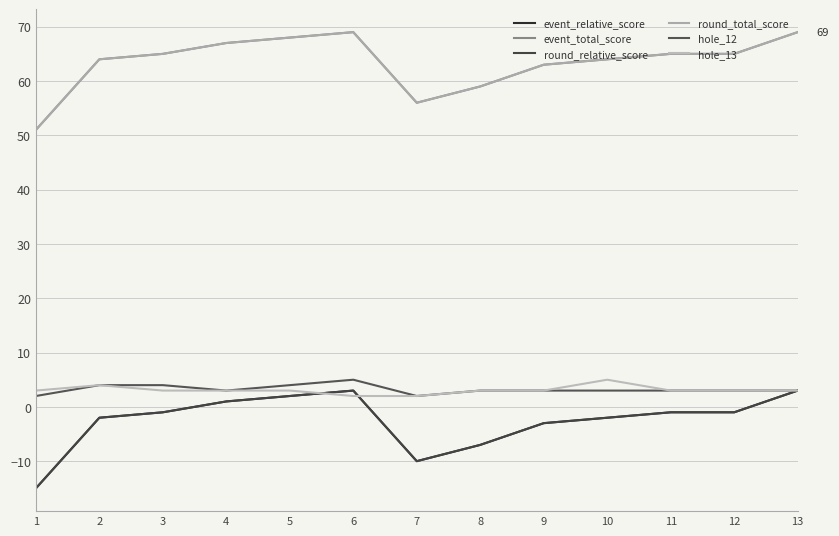

Is this an area chart (filled region under the line)?

No